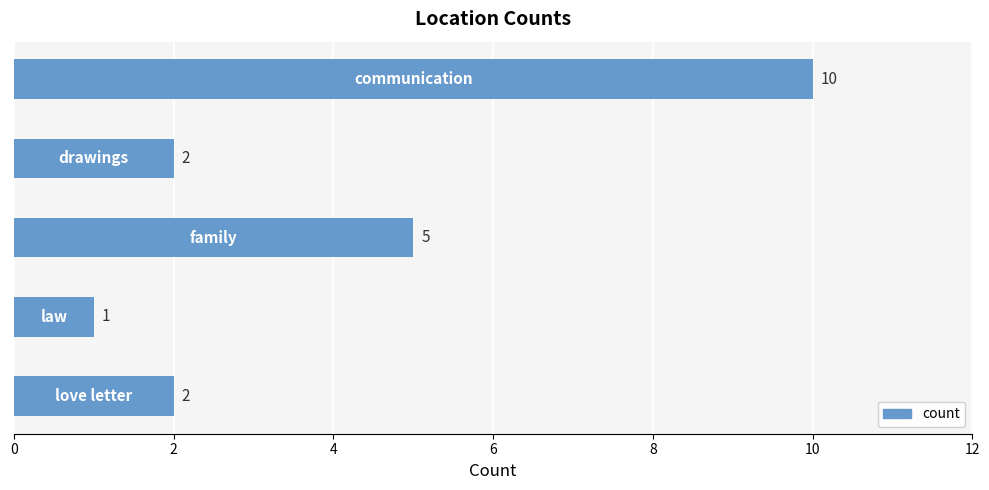

What is the average value?

4